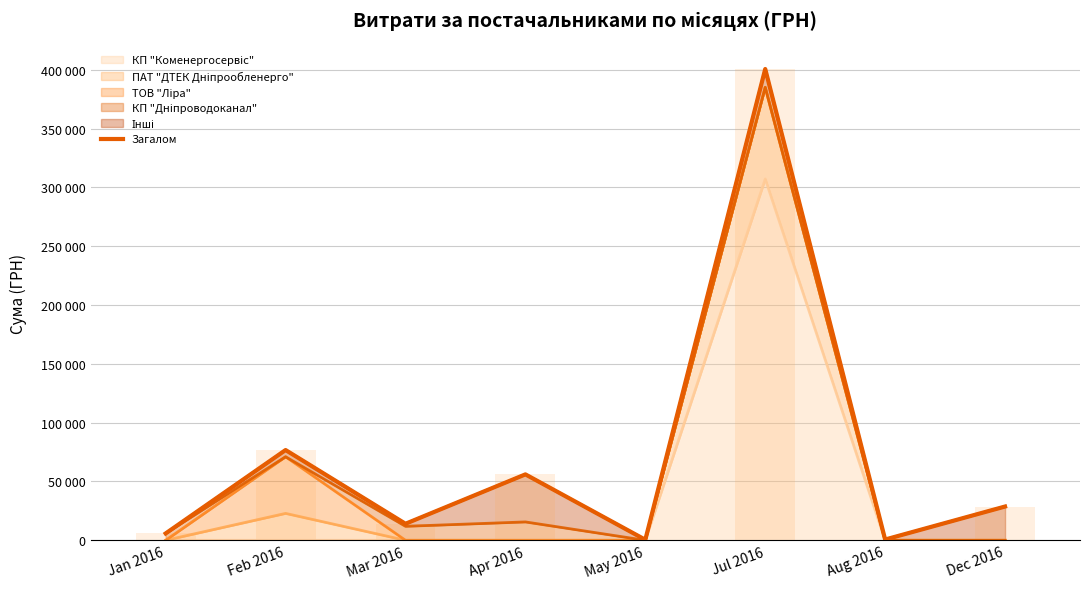

List the labels in order of value, largest first.

Jul 2016, Feb 2016, Apr 2016, Dec 2016, Mar 2016, Jan 2016, Aug 2016, May 2016